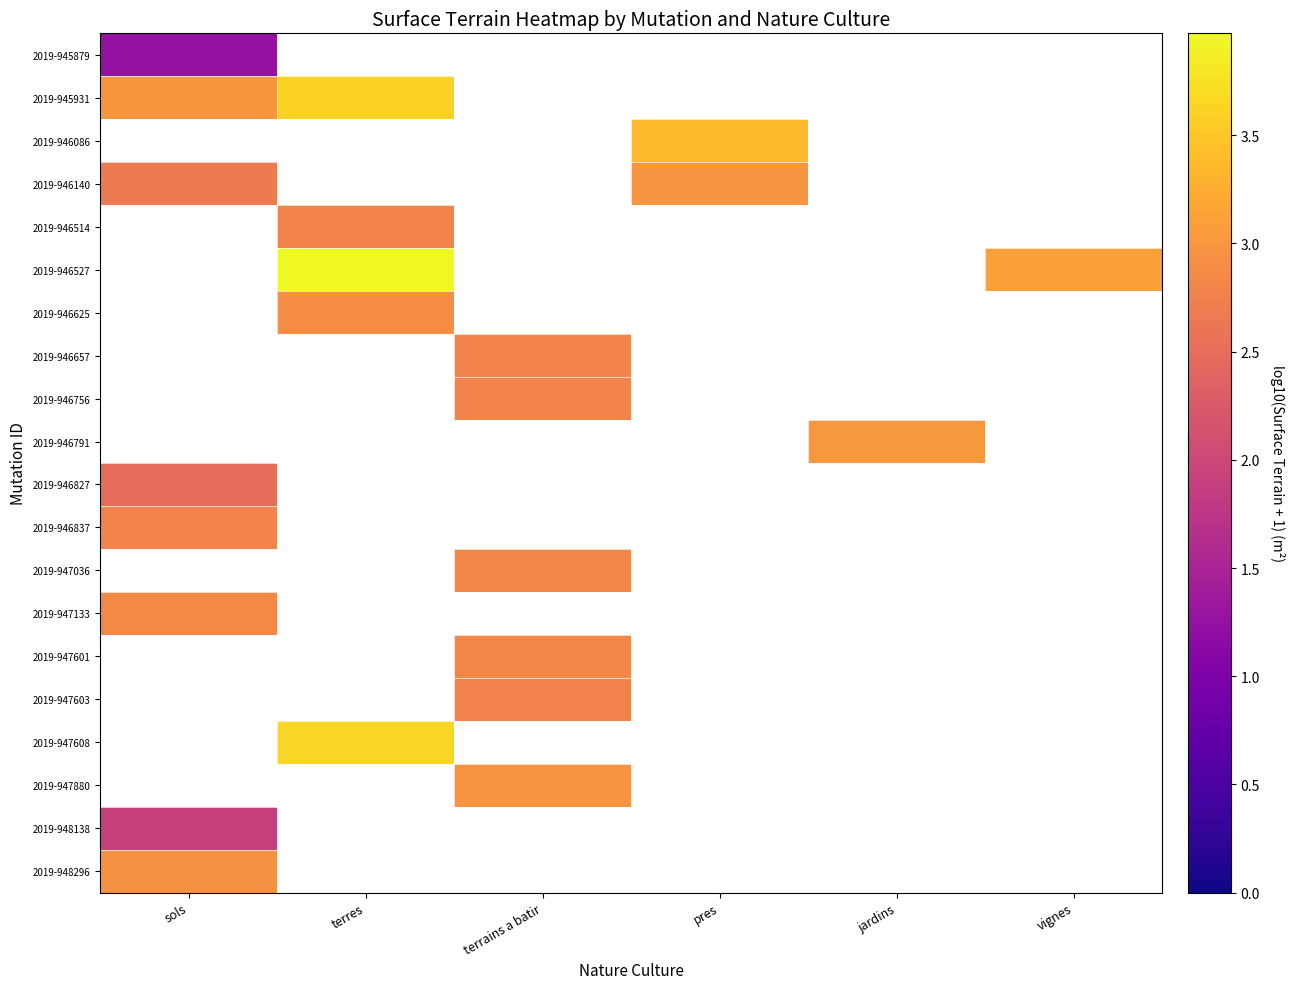

At which label is 2019-948296 closest to 2?

sols